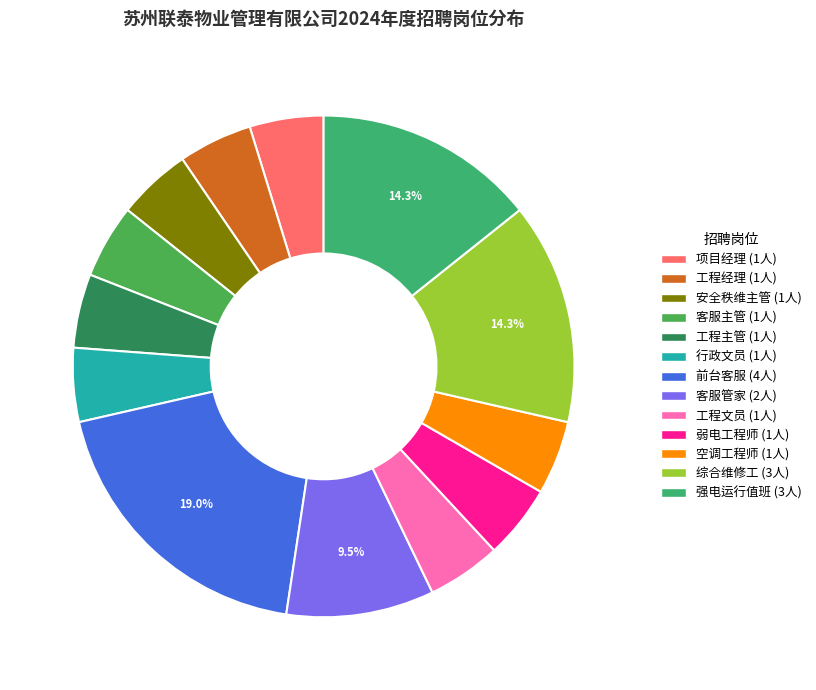

Count the number of slices in the pie.

13